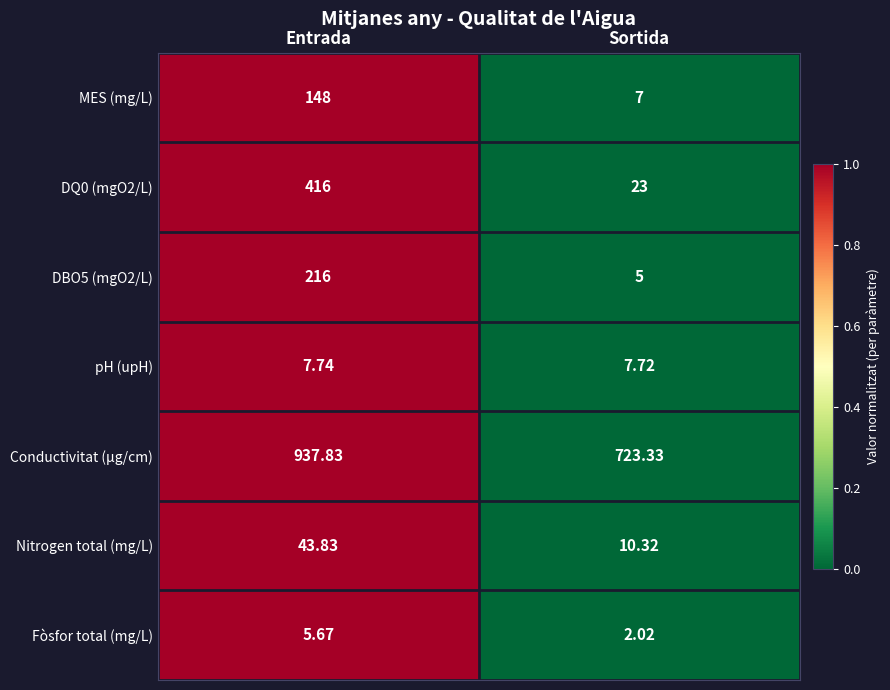

At which category is the sum across all series the highest?

Entrada